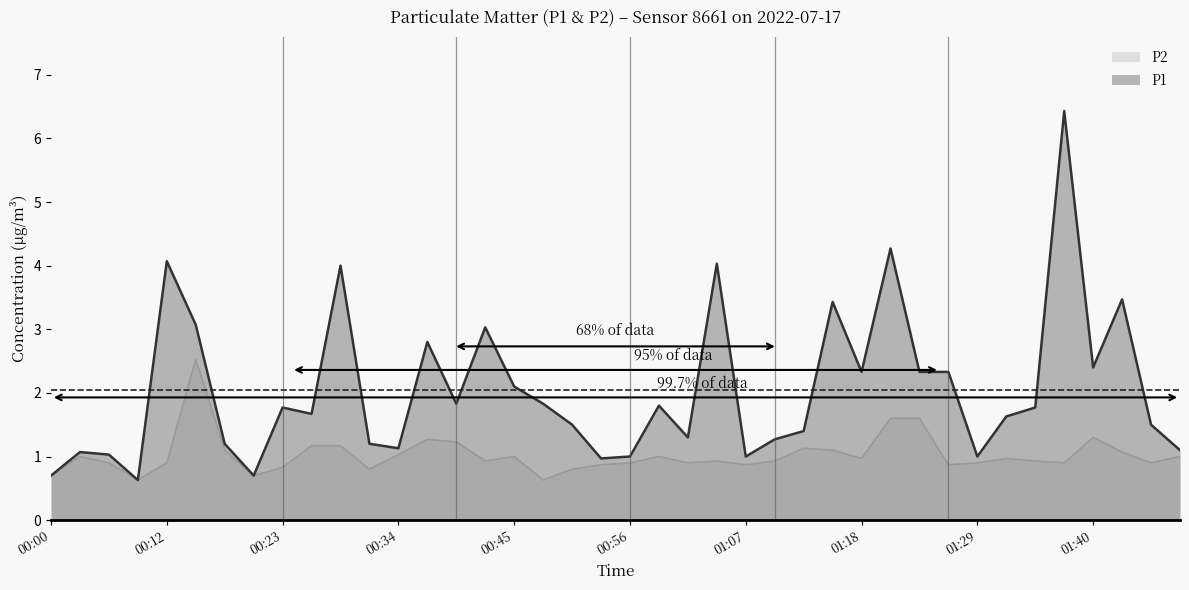

Which series has the largest range (max minus min)?

P1